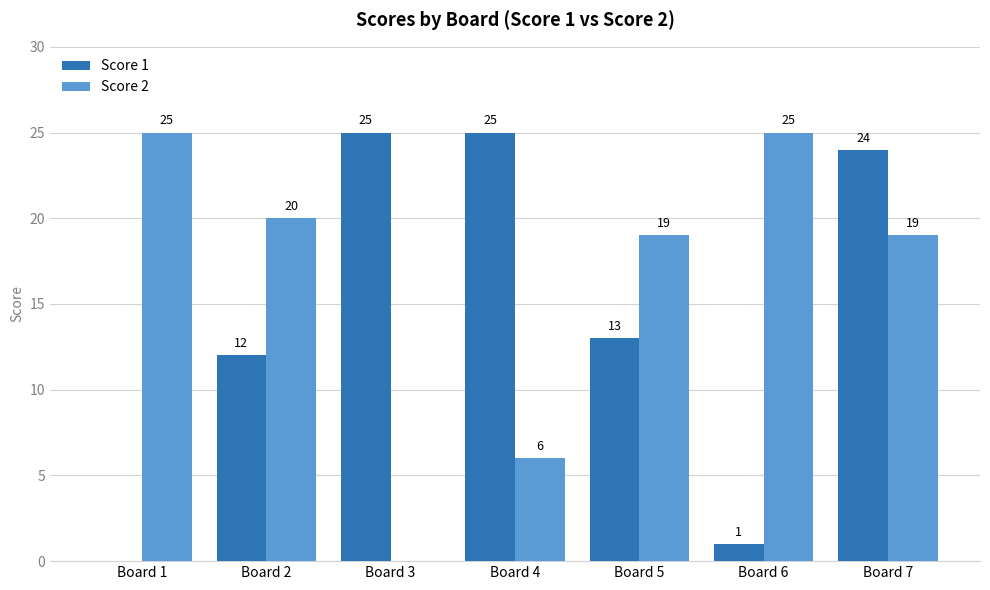

Which series changed the most between Board 1 and Board 7?

Score 1